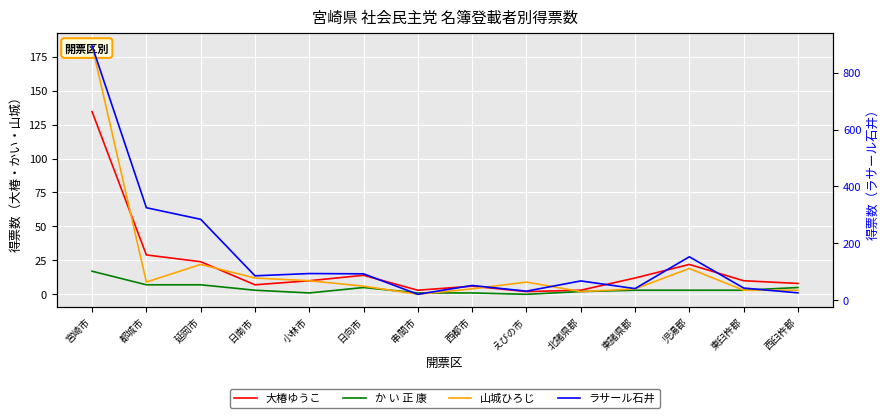

At 都城市, list the series in order from largest to smallest.

ラサール石井, 大椿ゆうこ, 山城ひろじ, か い 正 康